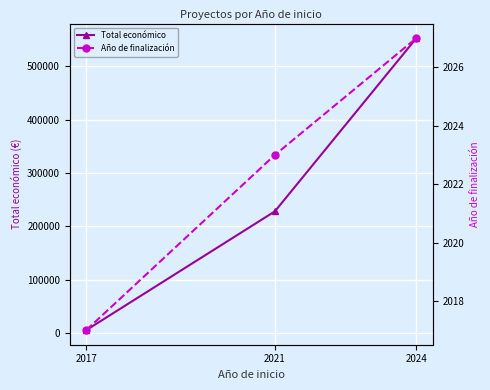

What value does the Año de finalización series have at 2017, to the nearest 5?

2015